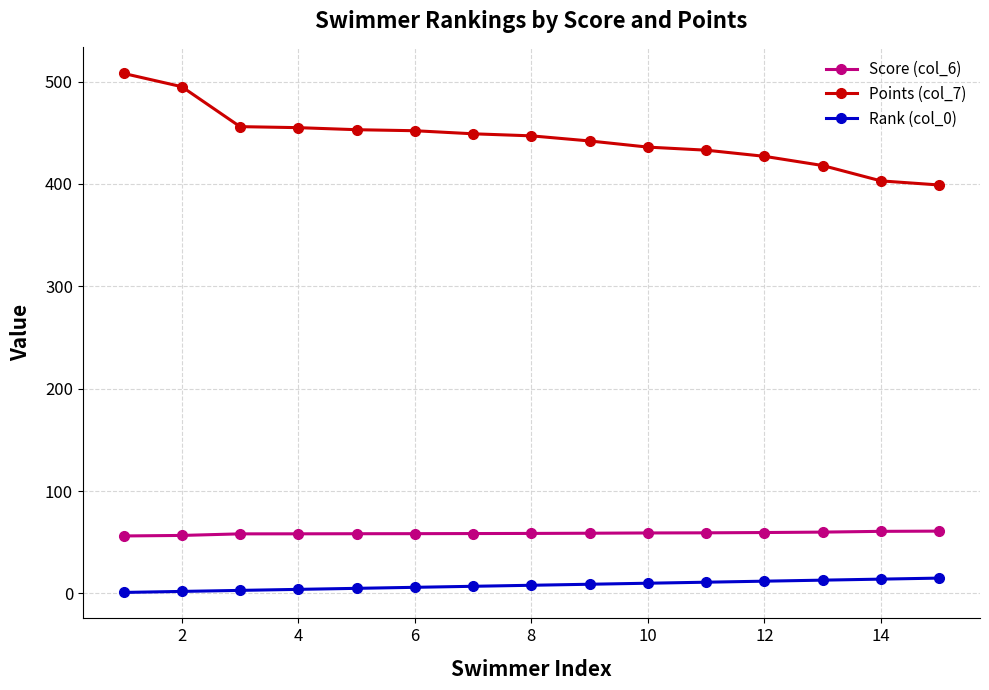

Which series has the largest range (max minus min)?

Points (col_7)